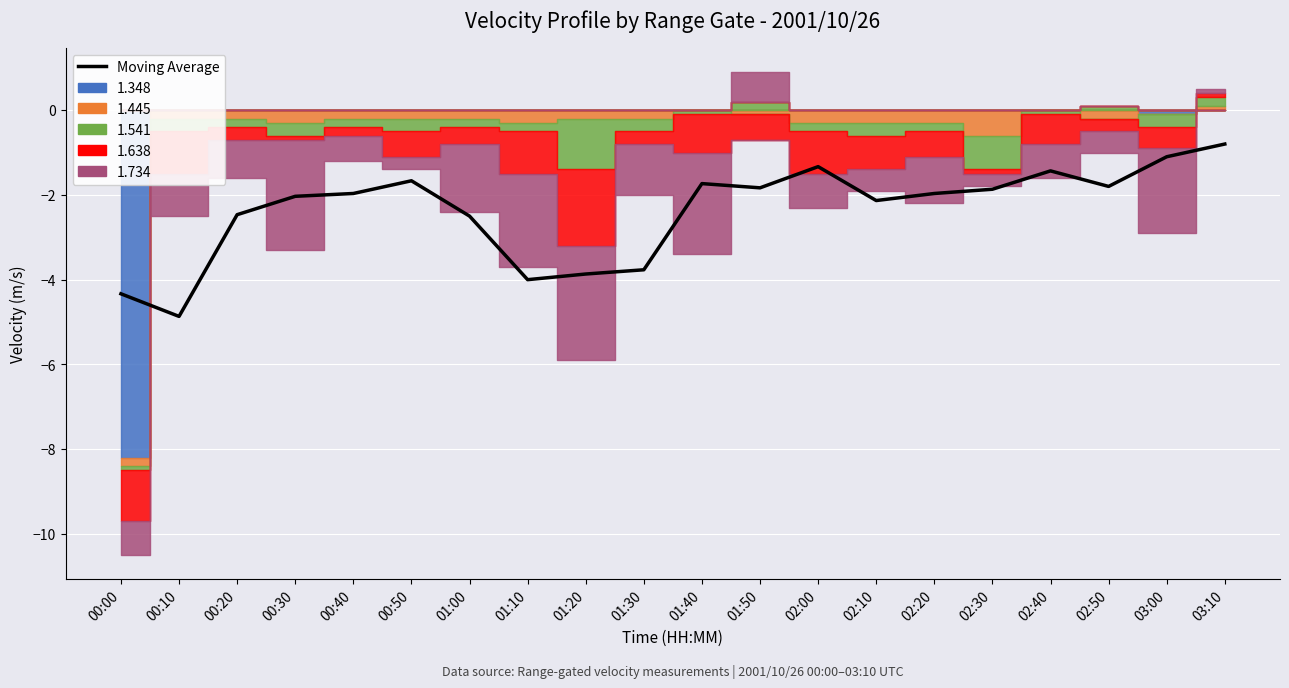

How many data points are above -1?

1